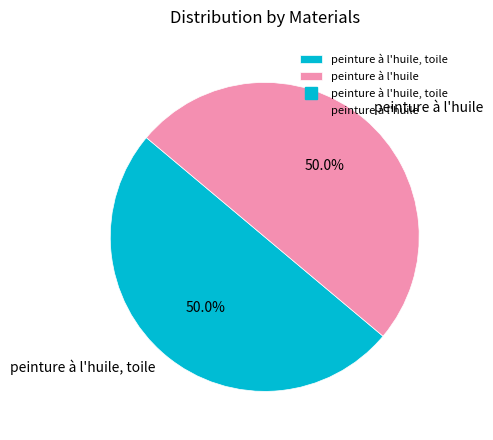

How many slices are in this pie chart?

2